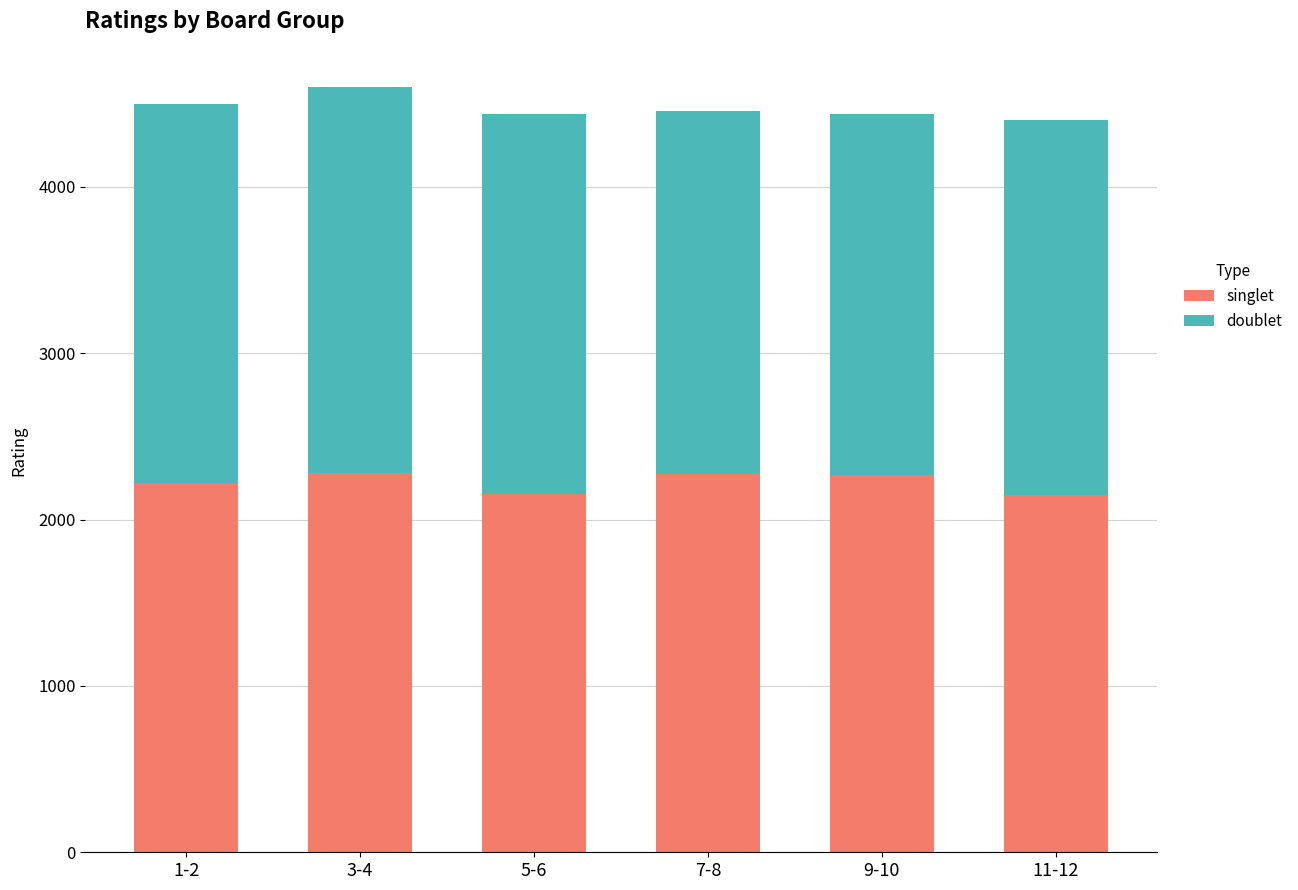

What is the value of the singlet bar at the 4th from the left?

2273